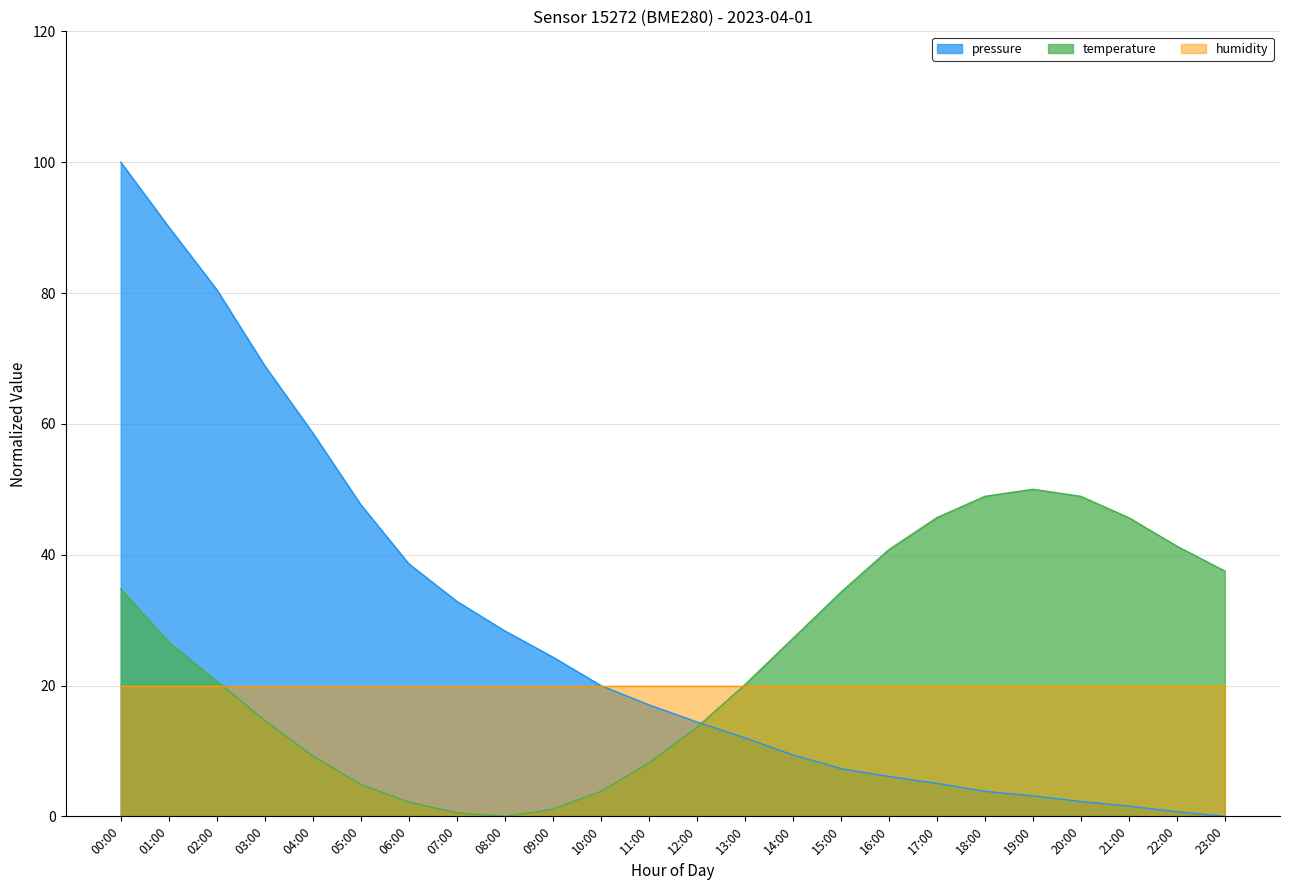

How many data points in temperature are above 26?

12